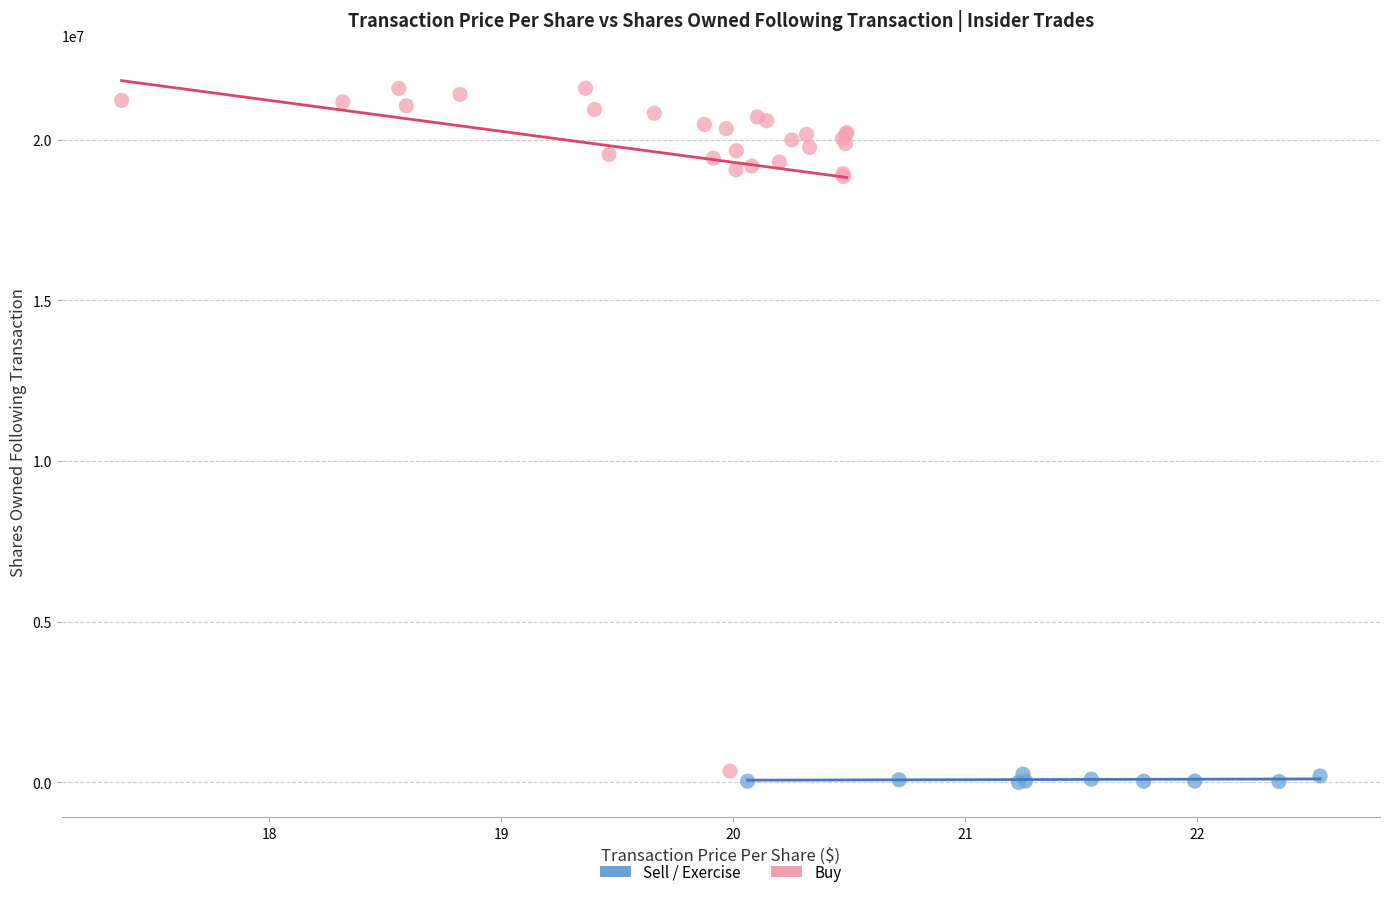

Which series reaches the maximum Y coordinate?

Buy